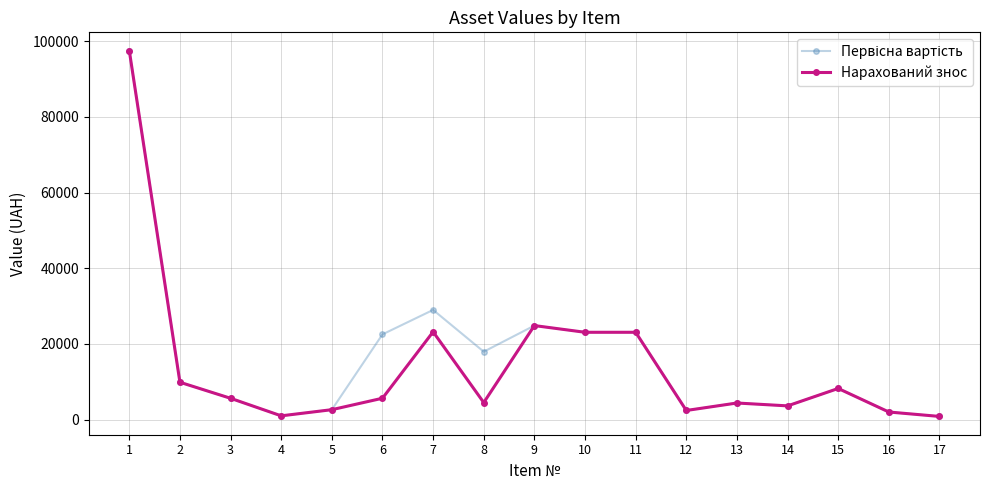

What is the total value across all series at 2?

19706